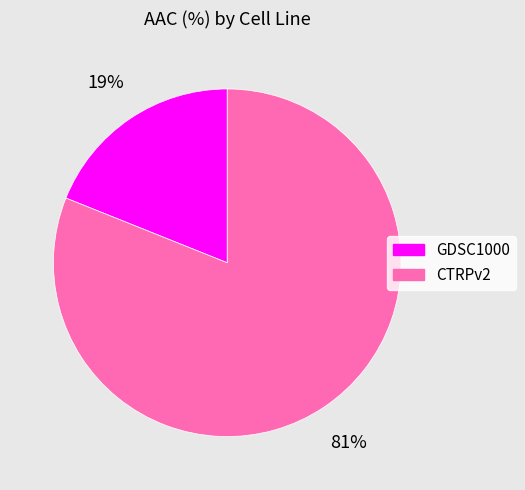

Rank the categories by value from lowest to highest.

GDSC1000, CTRPv2